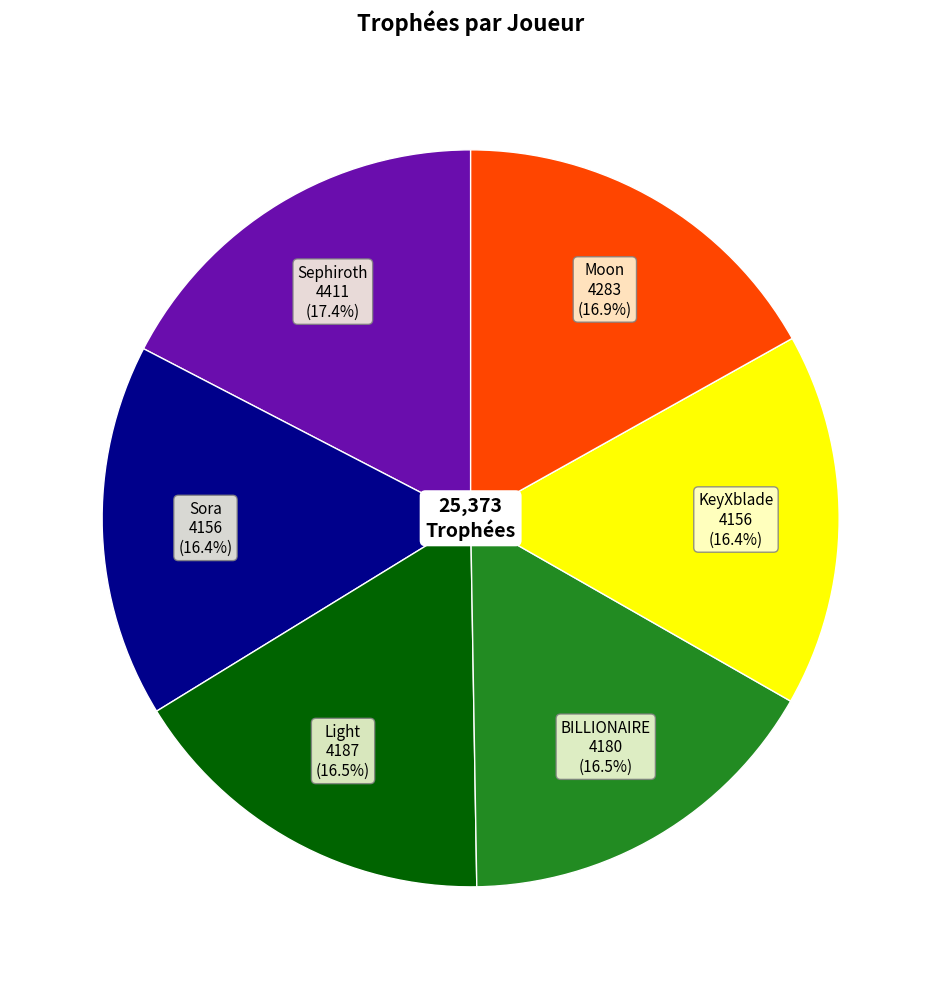

Is there a majority slice in this chart?

No